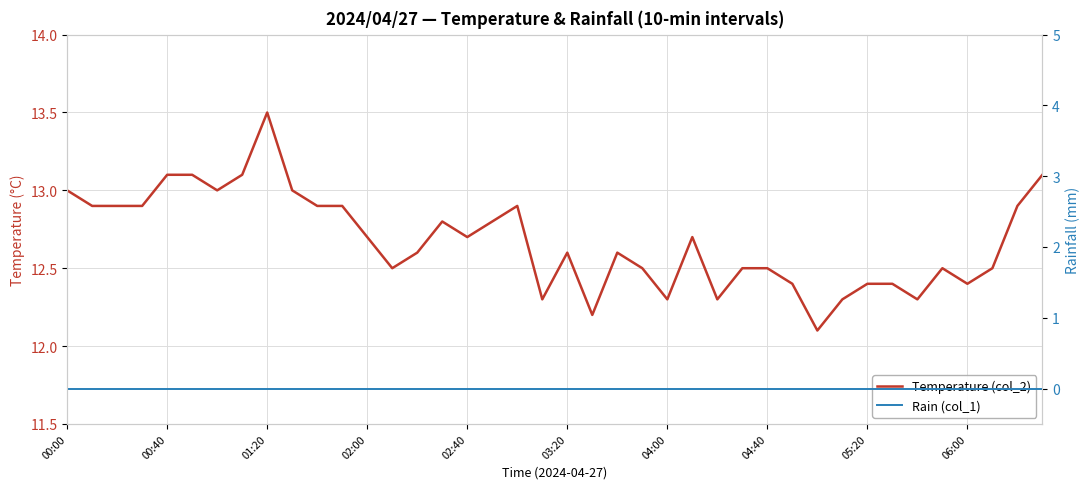

What is the difference between the maximum and minimum values in the Temperature (col_2) series?

1.4